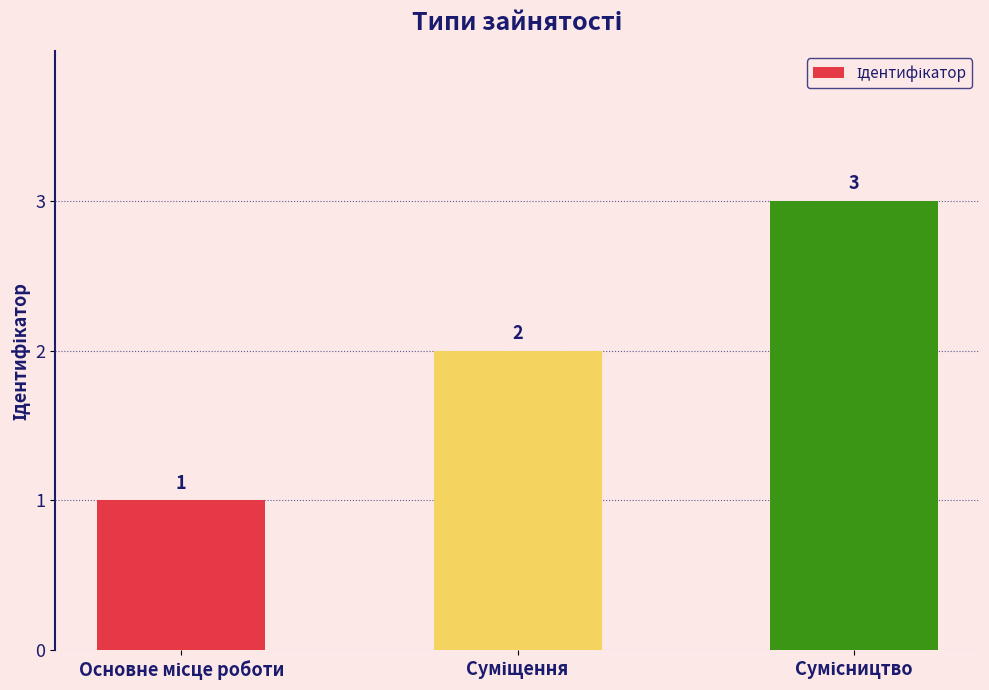

Reading left to right, list all the values displayed in this chart.

1	2	3